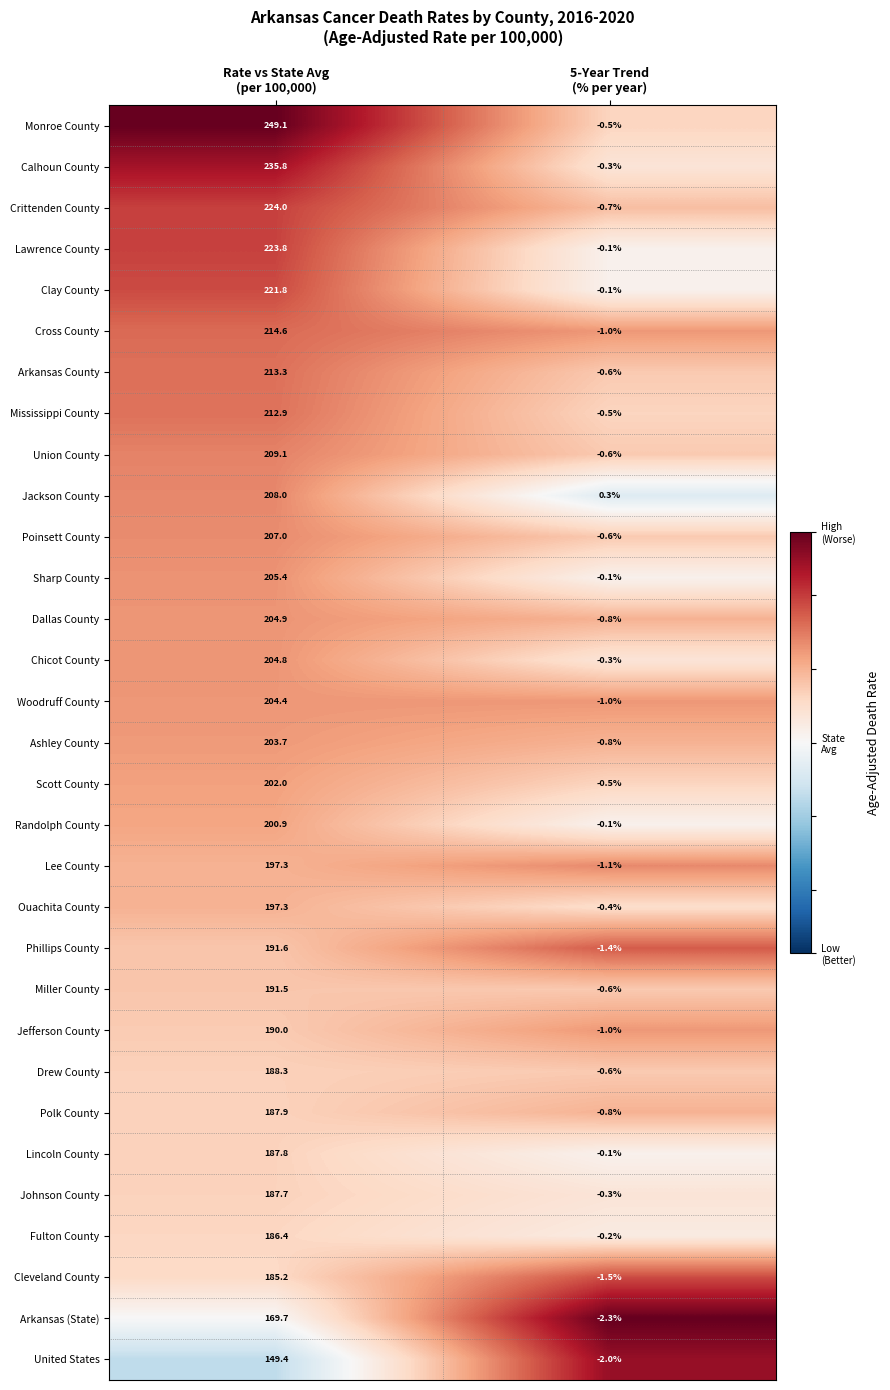

Which series has the largest range (max minus min)?

Monroe County